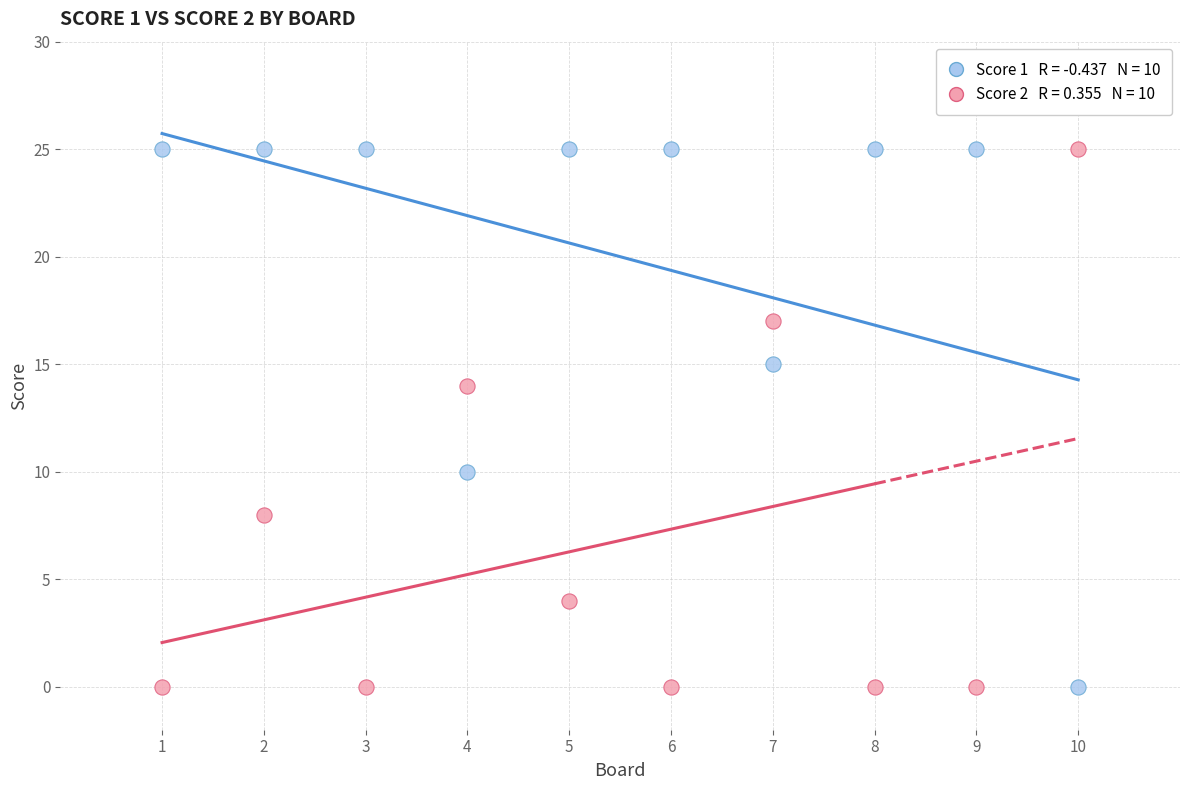

Across all data points, what is the range of Y values (max minus min)?

25